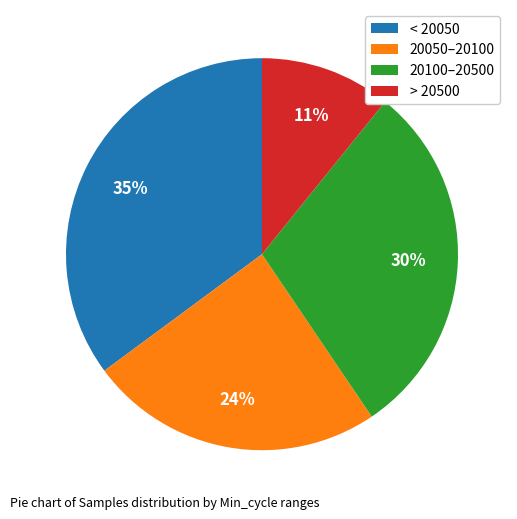

Is the sum of > 20500 and 20100–20500 greater than half?

No